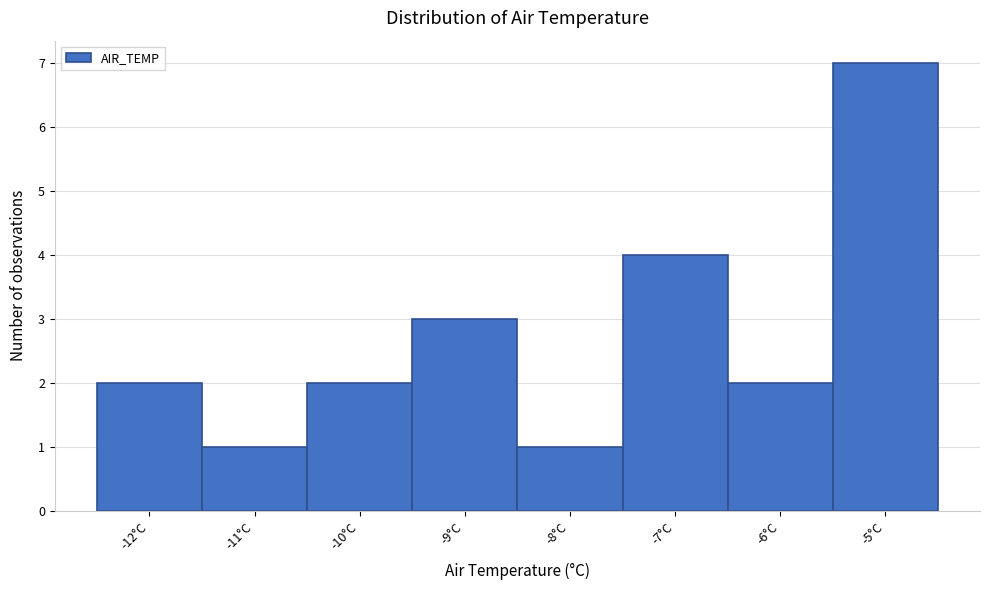

Reading left to right, list every bar in this chart as the range it spans on the x-axis followed by its height. The values are not printed on the chart, so give them approximately, as read against the axis.

-12.5 to -11.5: 2
-11.5 to -10.5: 1
-10.5 to -9.5: 2
-9.5 to -8.5: 3
-8.5 to -7.5: 1
-7.5 to -6.5: 4
-6.5 to -5.5: 2
-5.5 to -4.5: 7